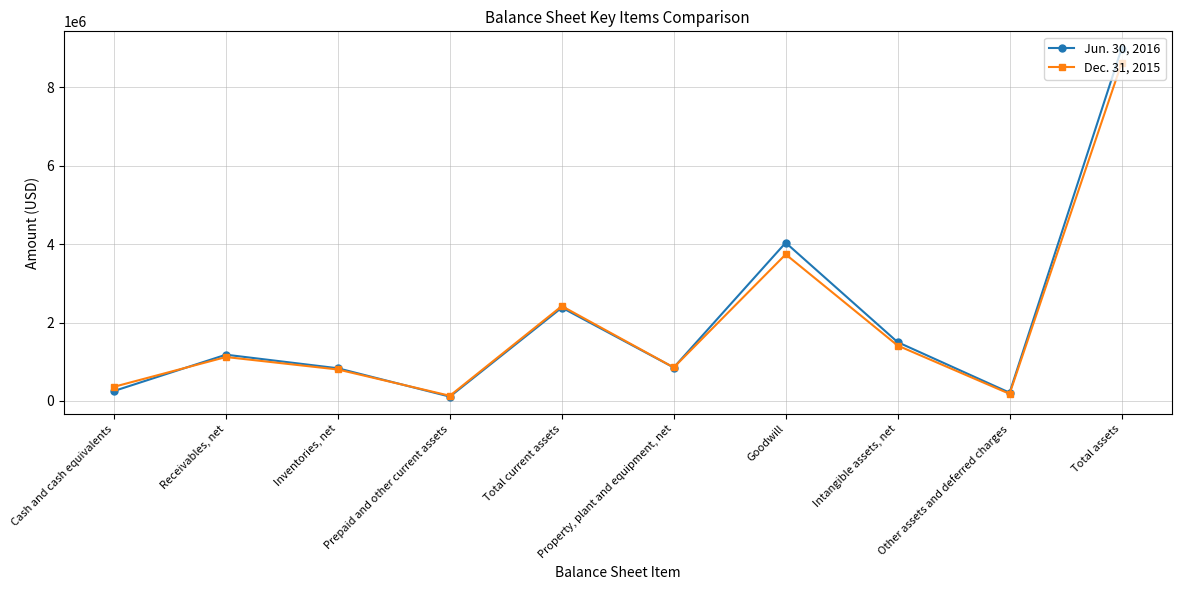

At Goodwill, list the series in order from largest to smallest.

Jun. 30, 2016, Dec. 31, 2015